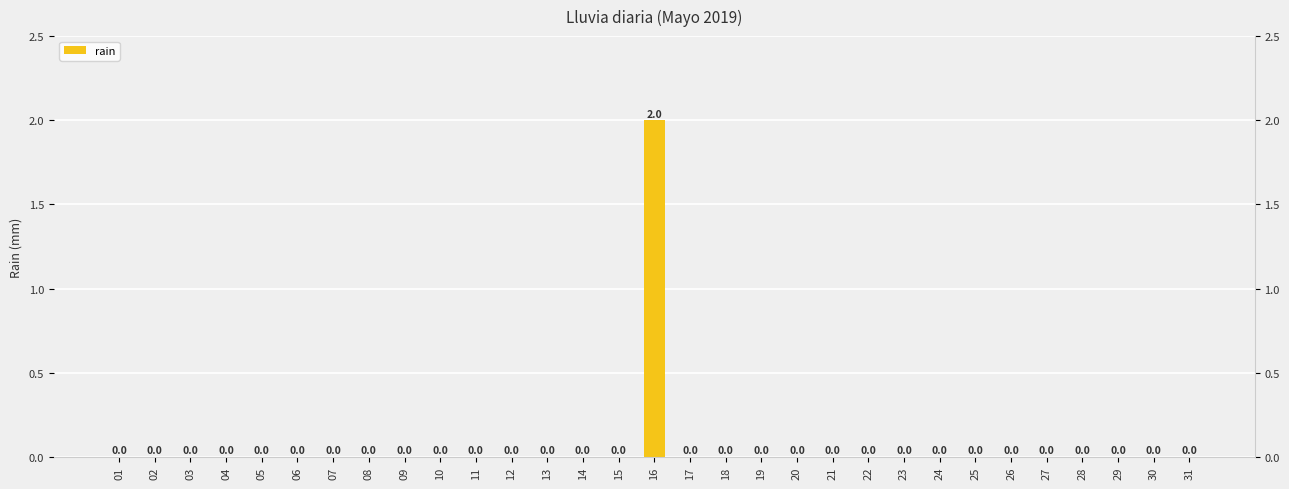

Count the number of data series in this chart.

1